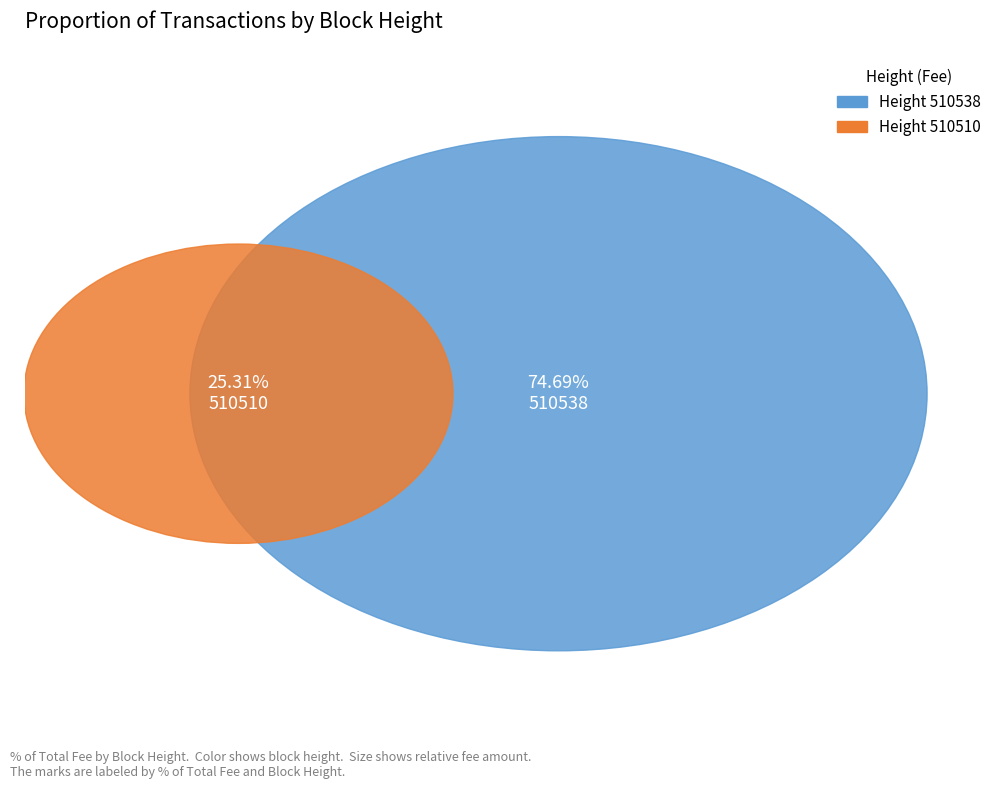

To the nearest percent, what is the combined percentage of 510510 and 510538?

100%